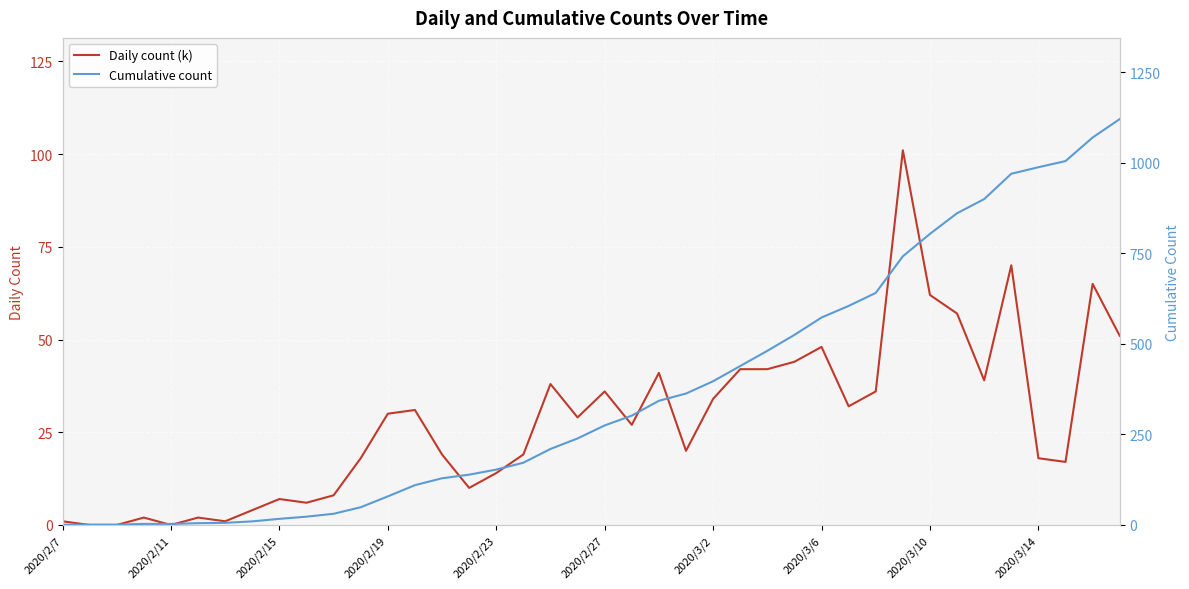

Which series has the largest total across all categories?

Cumulative count